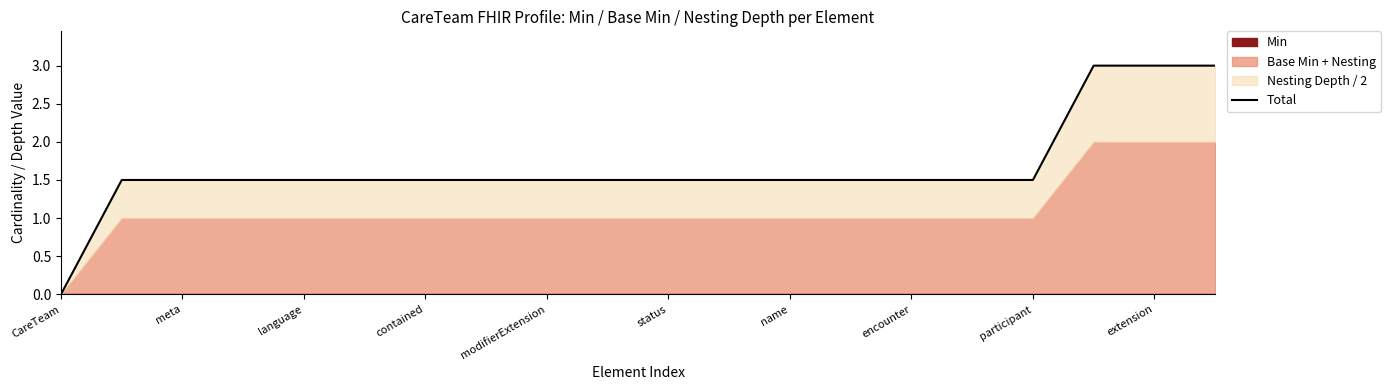

At which label does the data first exceed 1?

meta